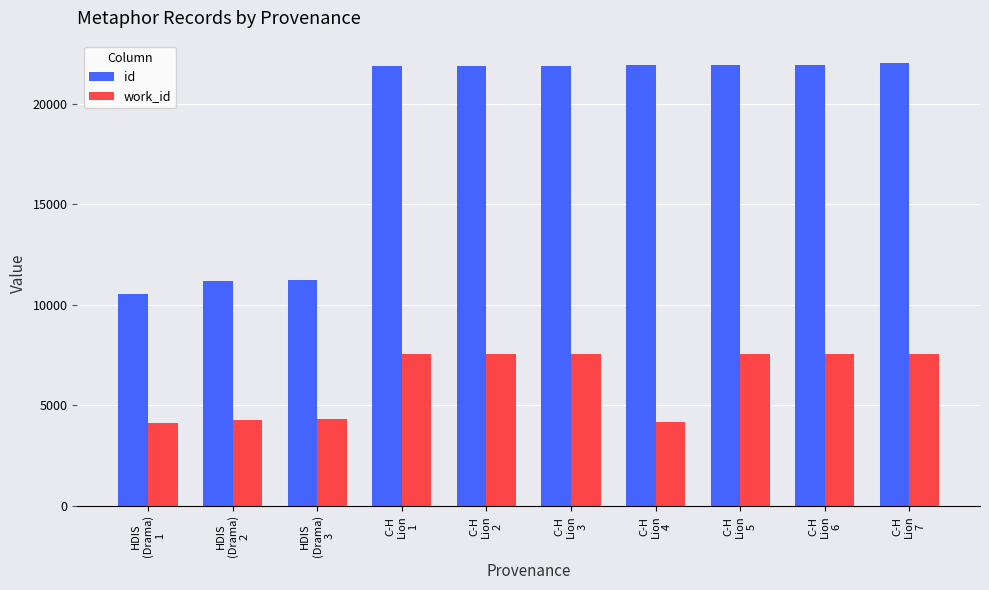

What is the maximum value for work_id?

7565